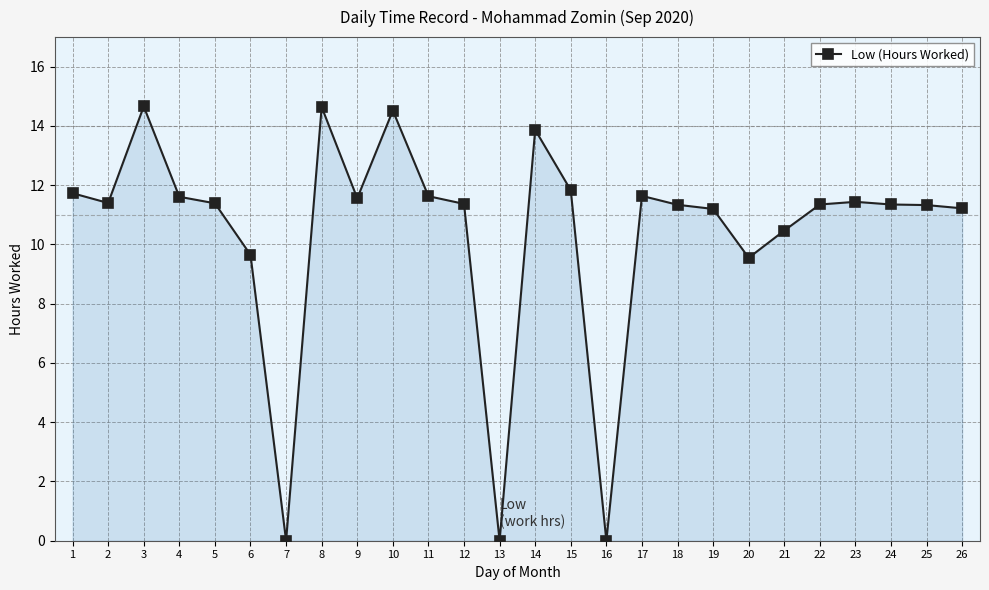

Between 13 and 22, which is larger?

22